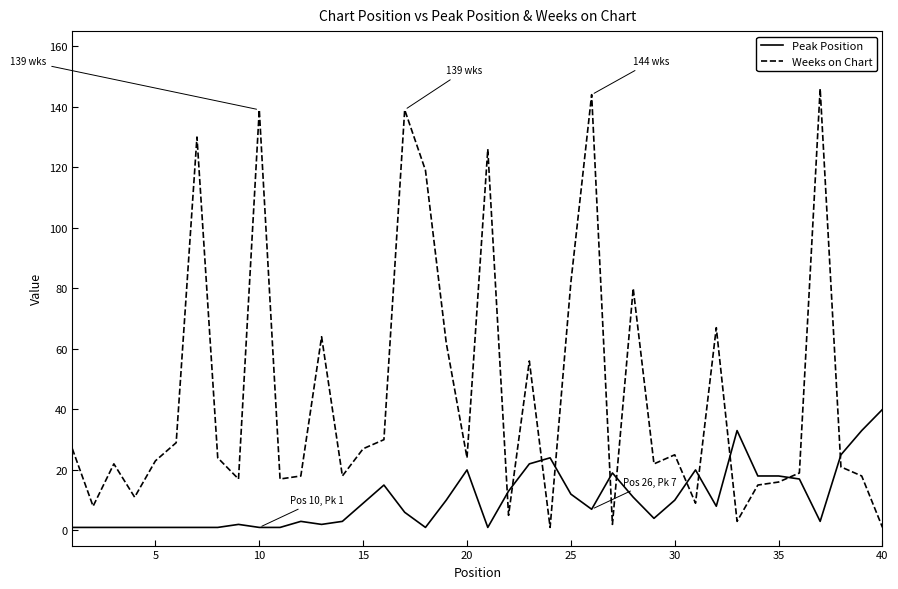

Rank the series by their maximum value, from lowest to highest.

Peak Position, Weeks on Chart